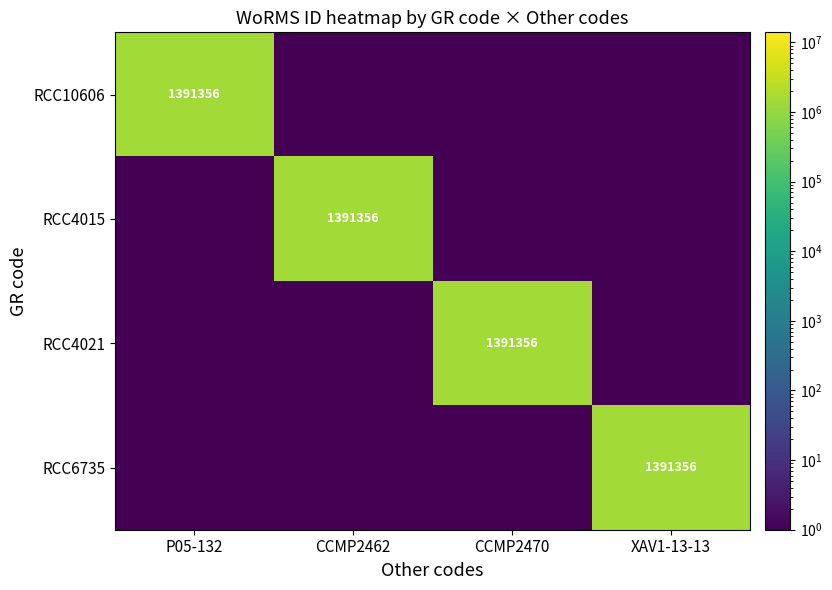

At which label is RCC4021 closest to 695678?

P05-132